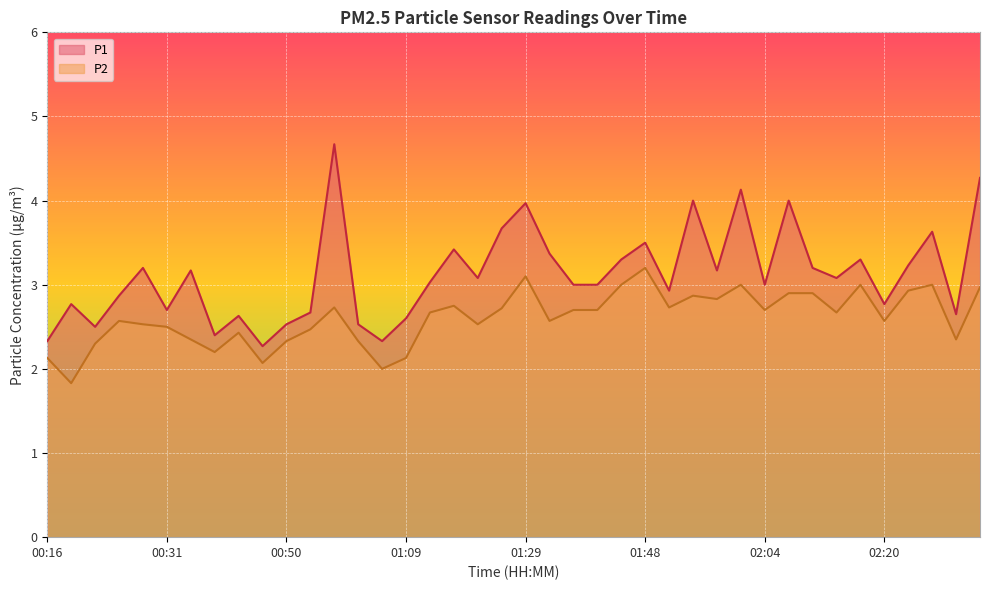

List the series in order of their overall mean, highest first.

P1, P2